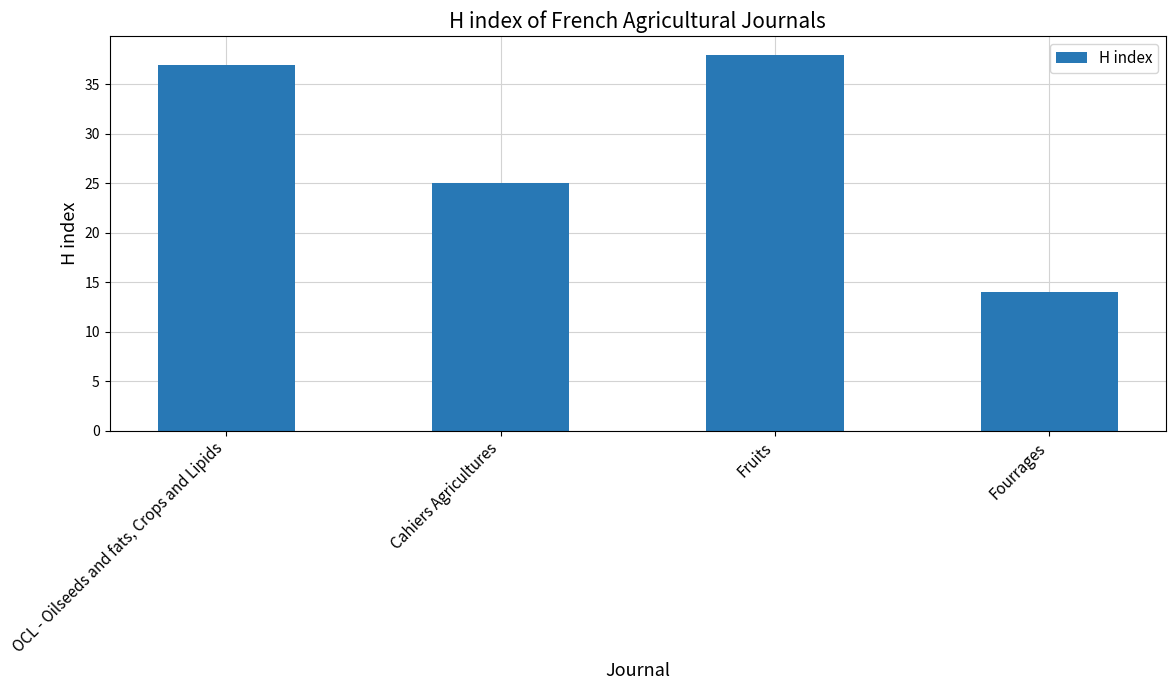

What is the change in value from Cahiers Agricultures to Fruits?

+13